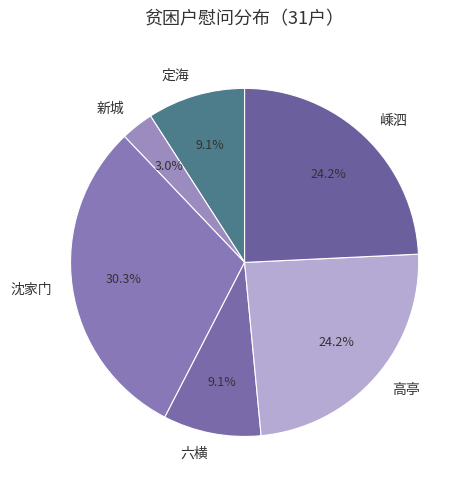

What portion of the pie excludes 六横?

90.9%